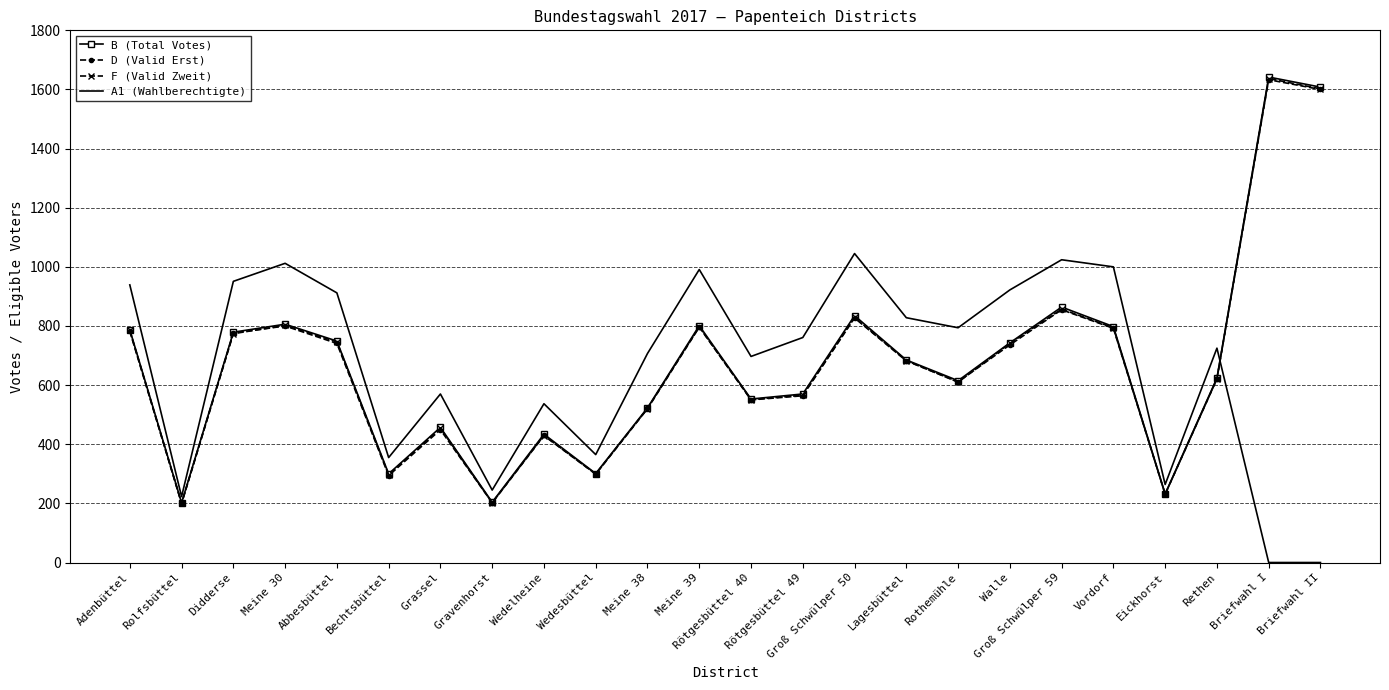

Which series ends up on top after the final intersection of D (Valid Erst) and A1 (Wahlberechtigte)?

D (Valid Erst)